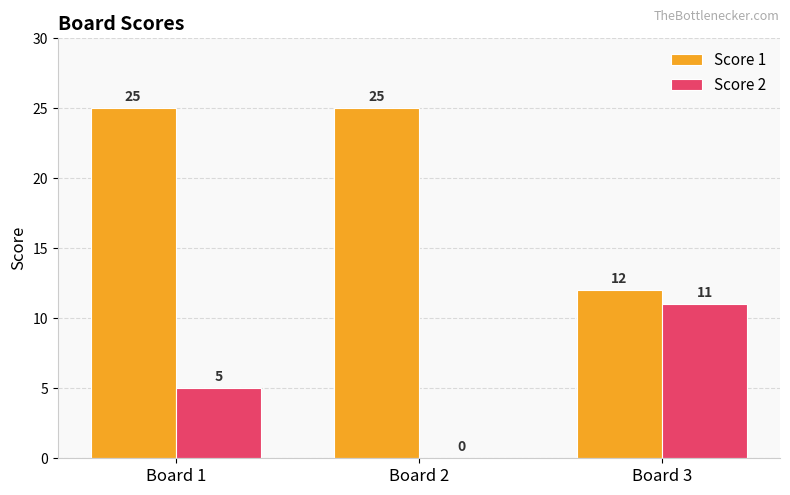

Which series changed the most between Board 1 and Board 2?

Score 2